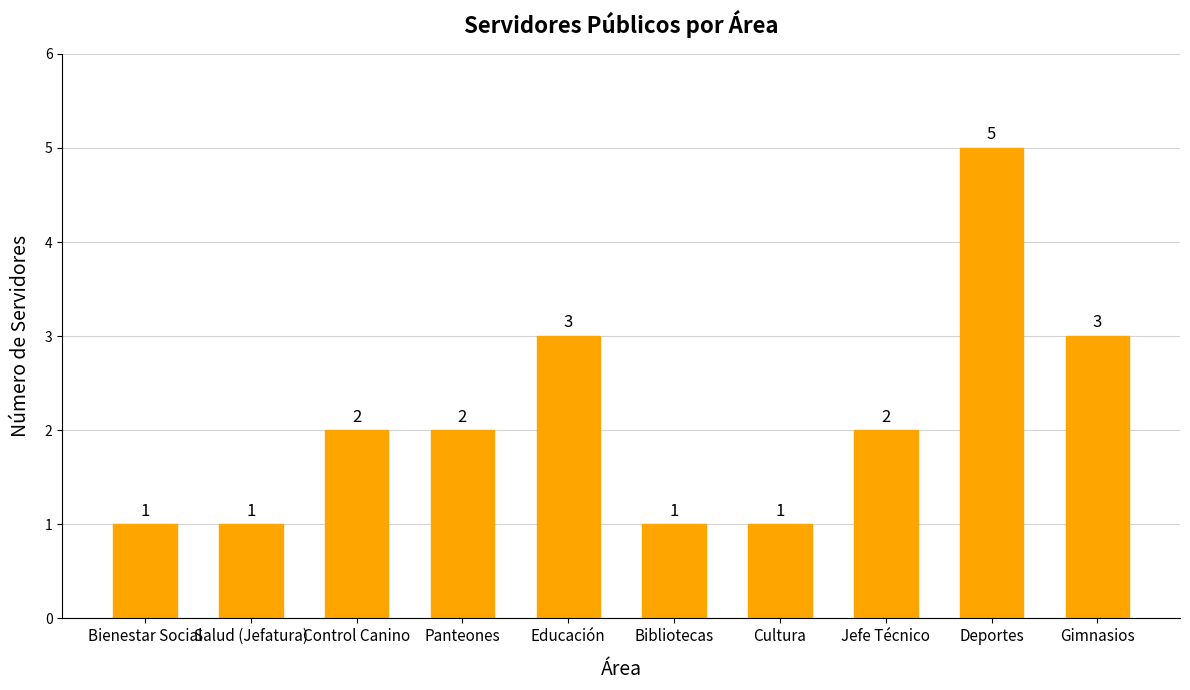

What position from the left is Gimnasios?

10